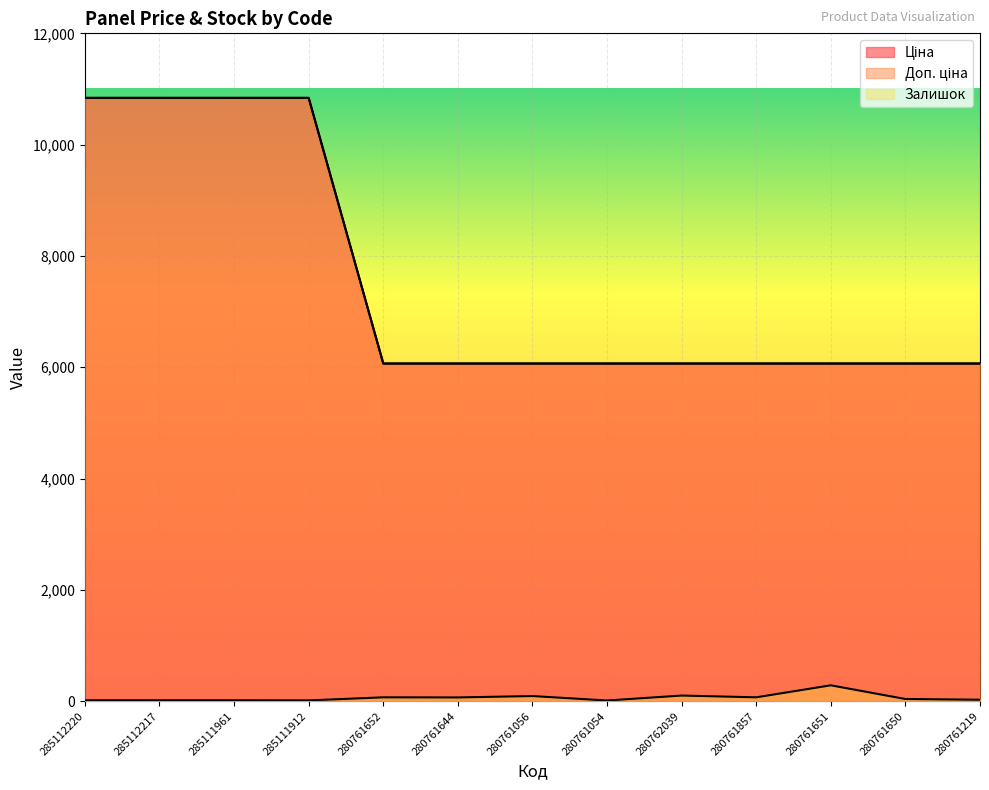

Reading left to right, what are all the values shown in this chart?

Ціна: 10840.1	10840.1	10840.1	10840.1	6067.2	6067.2	6067.2	6067.2	6067.2	6067.2	6067.2	6067.2	6067.2
Доп. ціна: 10840.1	10840.1	10840.1	10840.1	6067.2	6067.2	6067.2	6067.2	6067.2	6067.2	6067.2	6067.2	6067.2
Залишок: 17.0	17.0	17.0	15.0	70.0	68.0	93.0	13.0	102.0	70.0	286.0	40.0	27.0